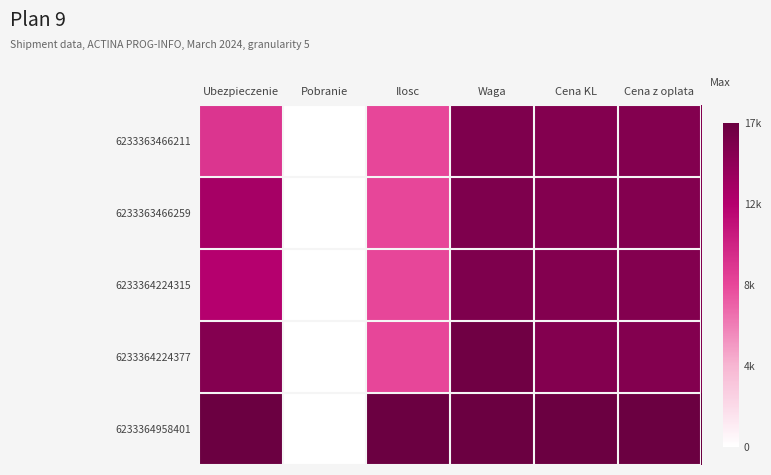

Reading left to right, what are all the values shown in this chart?

6233363466211: Ubezpieczenie=0.6	Pobranie=0.0	Ilosc=0.5	Waga=0.9	Cena KL=0.9	Cena z oplata=0.9
6233363466259: Ubezpieczenie=0.8	Pobranie=0.0	Ilosc=0.5	Waga=0.9	Cena KL=0.9	Cena z oplata=0.9
6233364224315: Ubezpieczenie=0.7	Pobranie=0.0	Ilosc=0.5	Waga=0.9	Cena KL=0.9	Cena z oplata=0.9
6233364224377: Ubezpieczenie=0.9	Pobranie=0.0	Ilosc=0.5	Waga=1.0	Cena KL=0.9	Cena z oplata=0.9
6233364958401: Ubezpieczenie=1.0	Pobranie=0.0	Ilosc=1.0	Waga=1.0	Cena KL=1.0	Cena z oplata=1.0